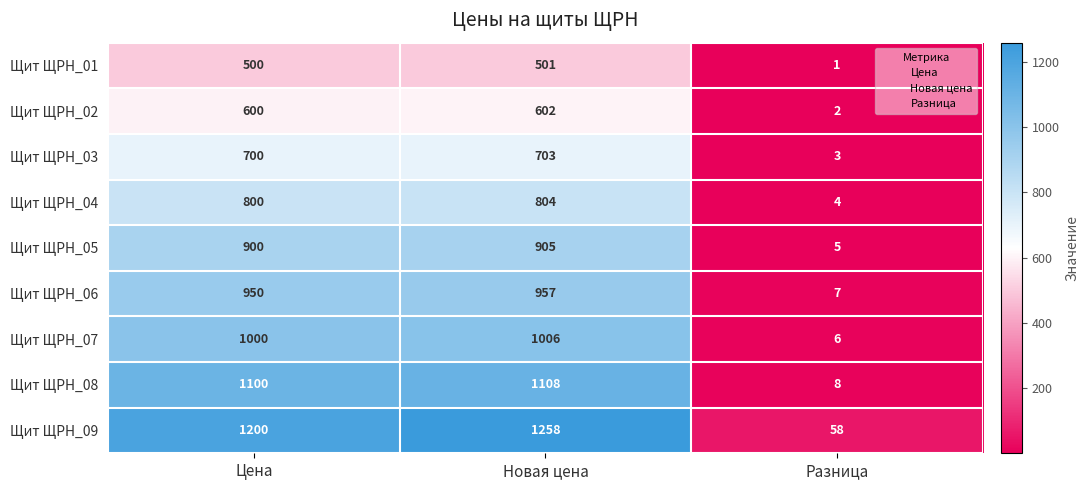

What is the greatest value displayed?

1258